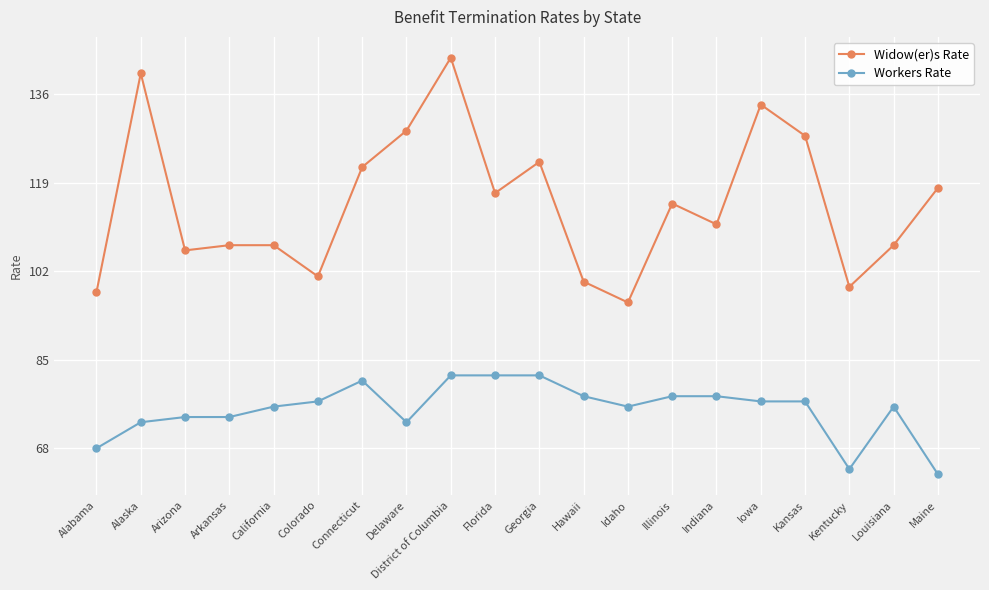

What is the minimum value for Workers Rate?

63